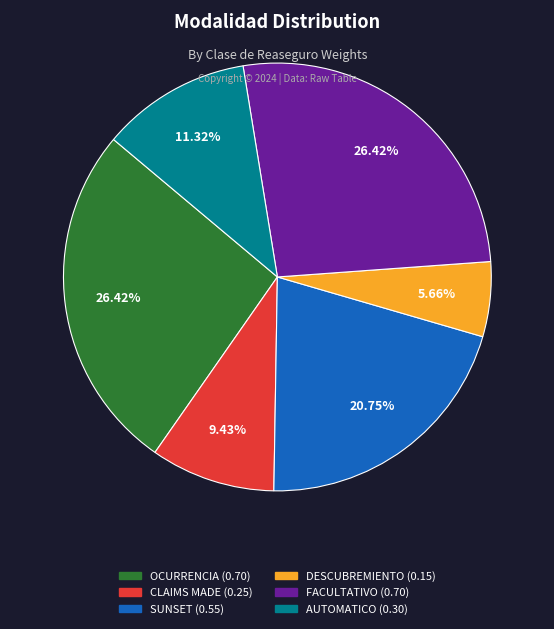

Does FACULTATIVO represent more than half of the total?

No